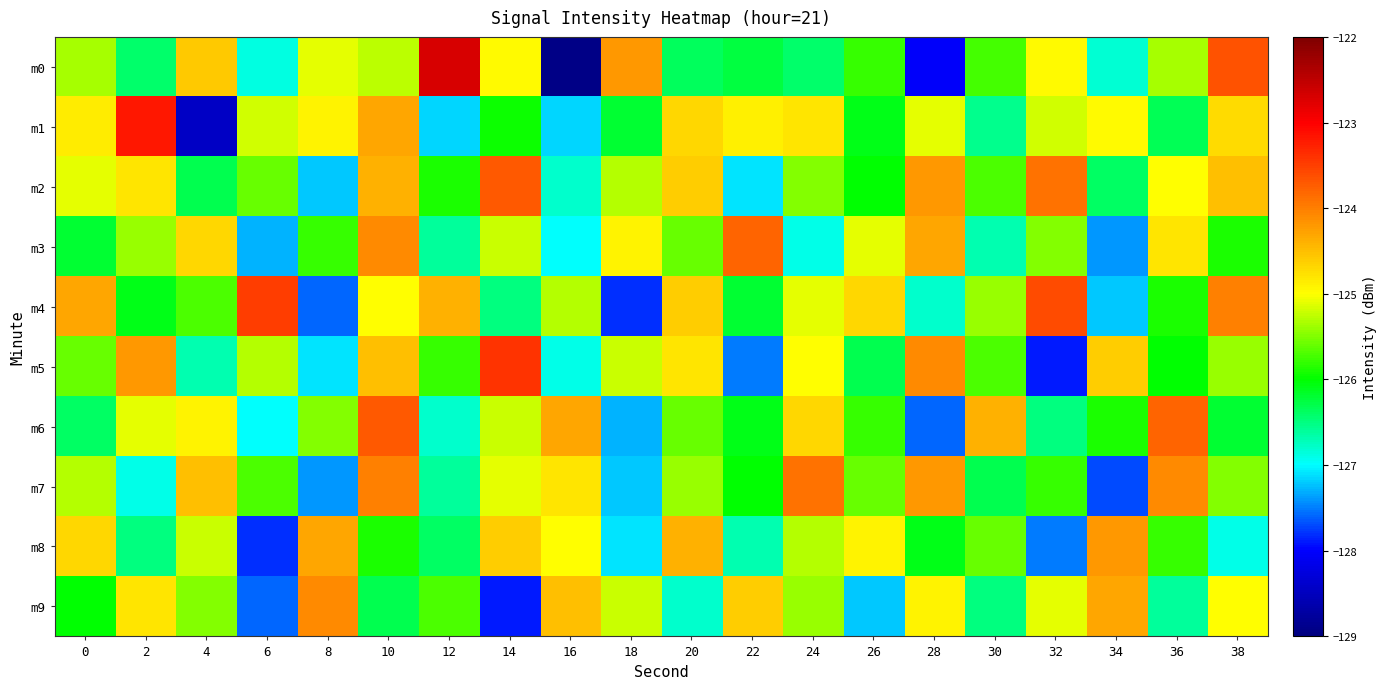

Between 26 and 10, which is larger?

10